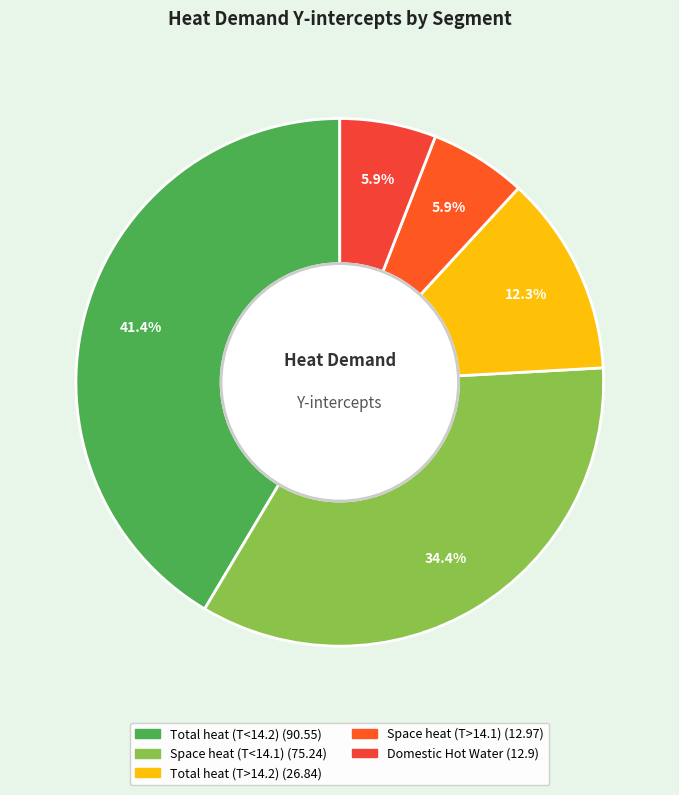

How many slices are in this pie chart?

5